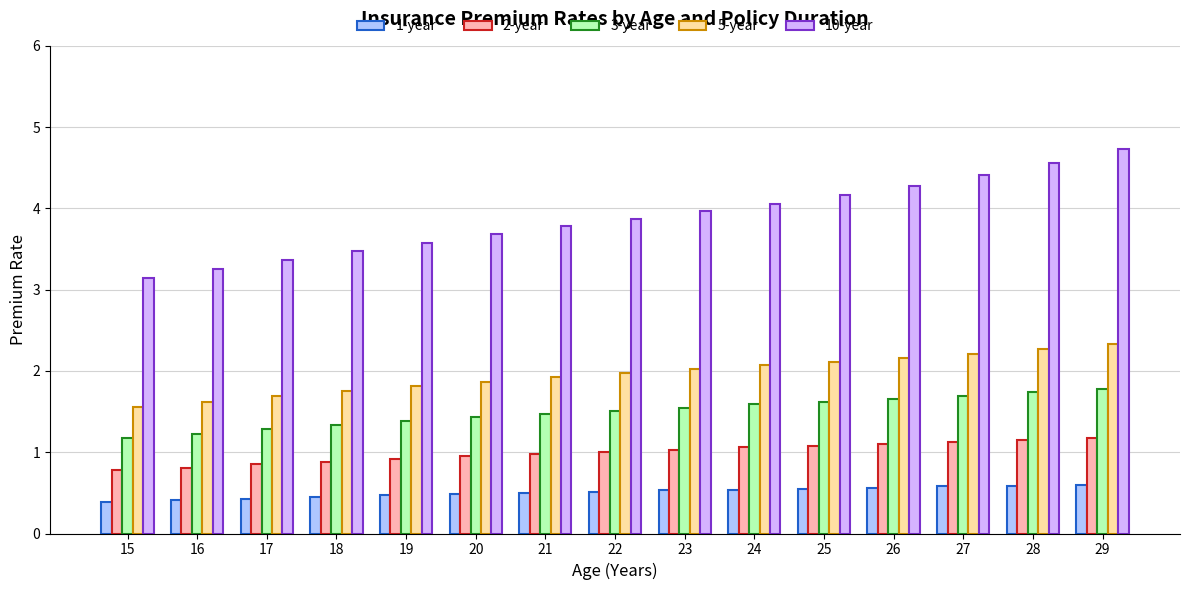

What is the highest value of the 10-year series?

4.7